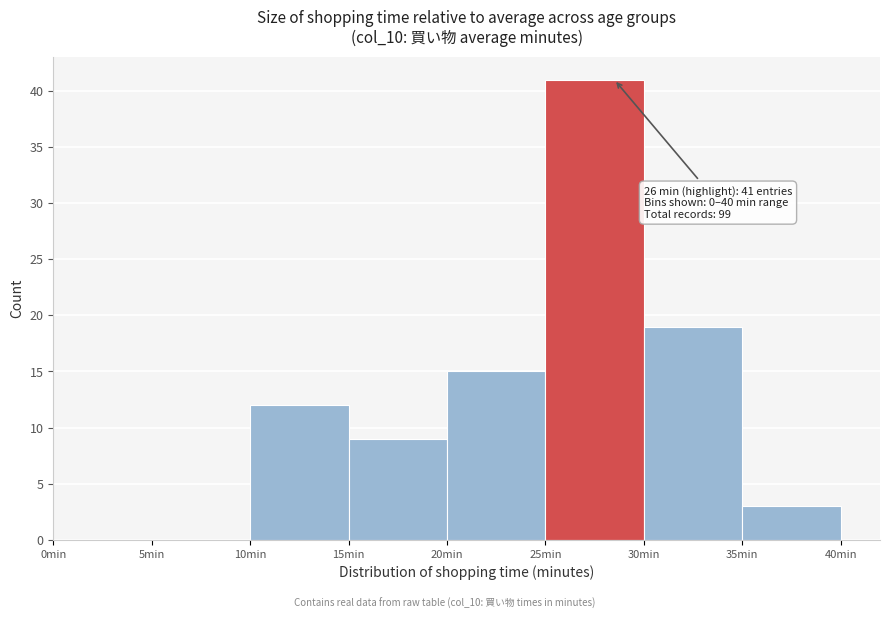

Which range on the x-axis has the tallest bar?

25 to 30